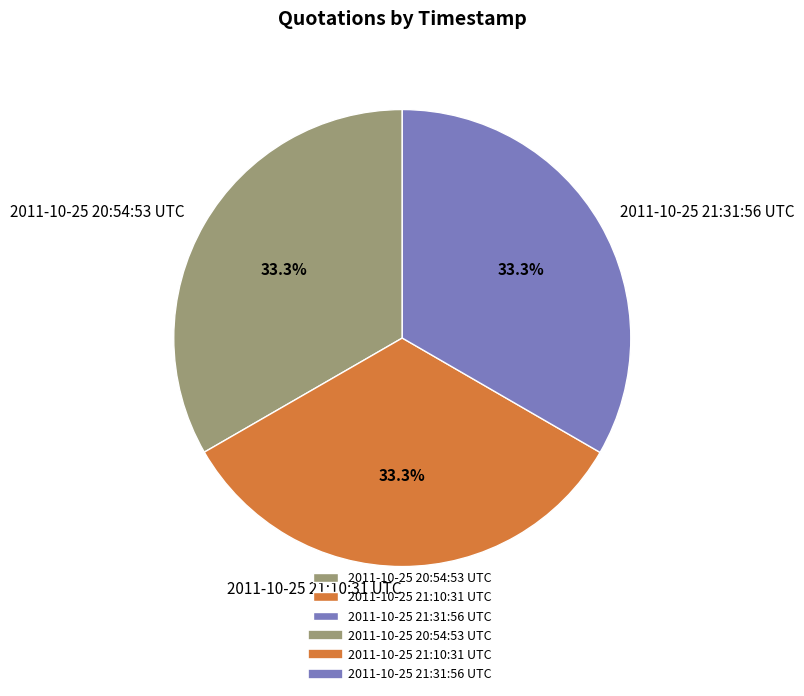

True or false: 2011-10-25 21:31:56 UTC accounts for 33% of the total.

True